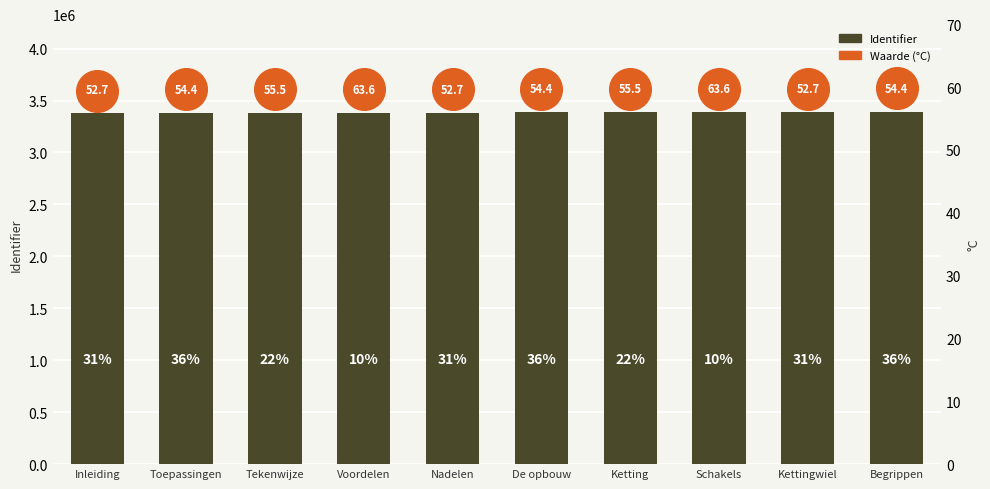

What is the ratio of the value at Begrippen to the value at Schakels?

1.0